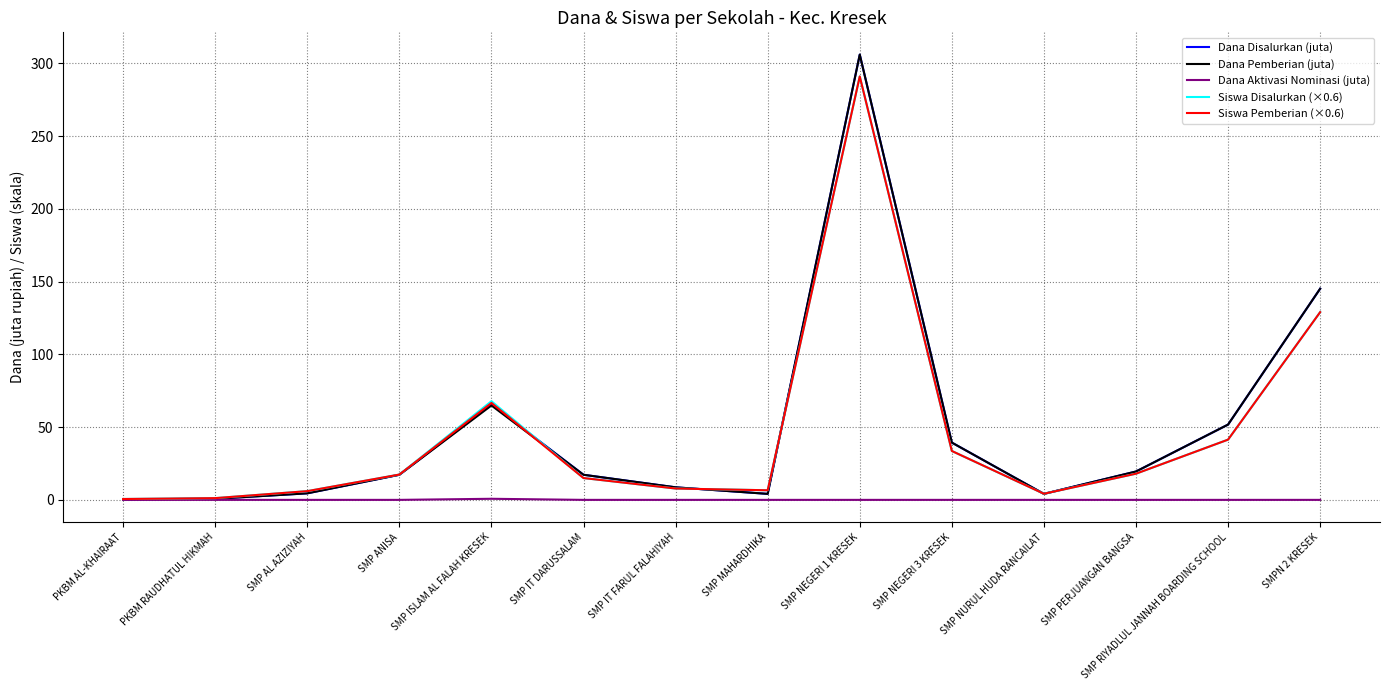

What position from the right is SMP IT FARUL FALAHIYAH?

8